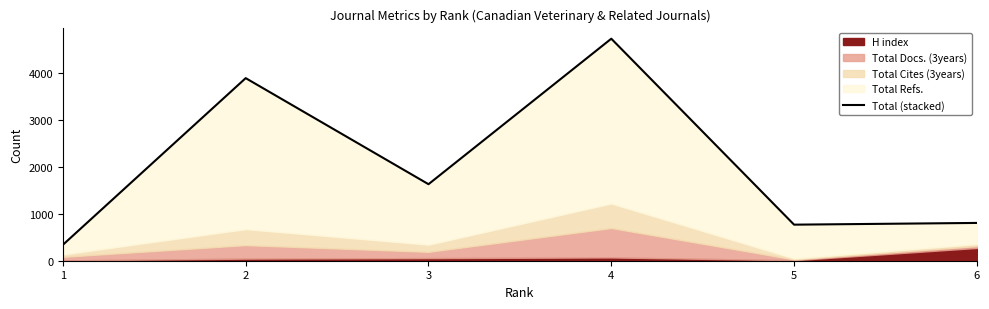

List the labels in order of value, smallest first.

1, 5, 6, 3, 2, 4